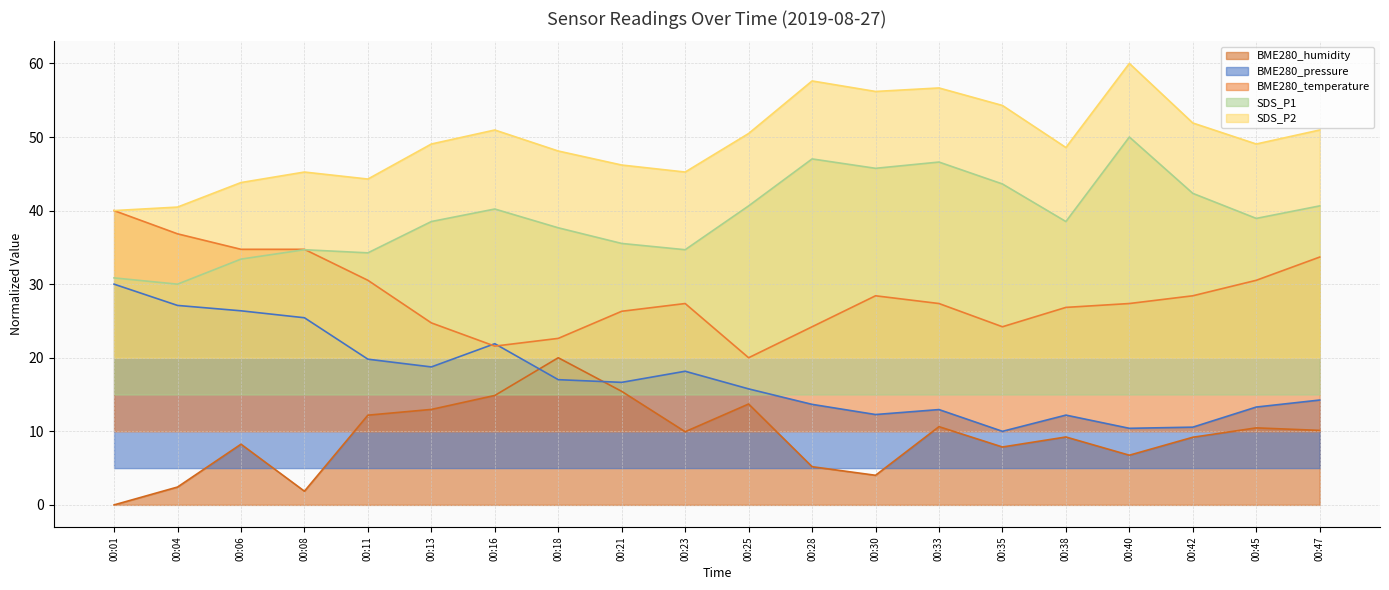

At which label is SDS_P2 closest to 49?

00:13